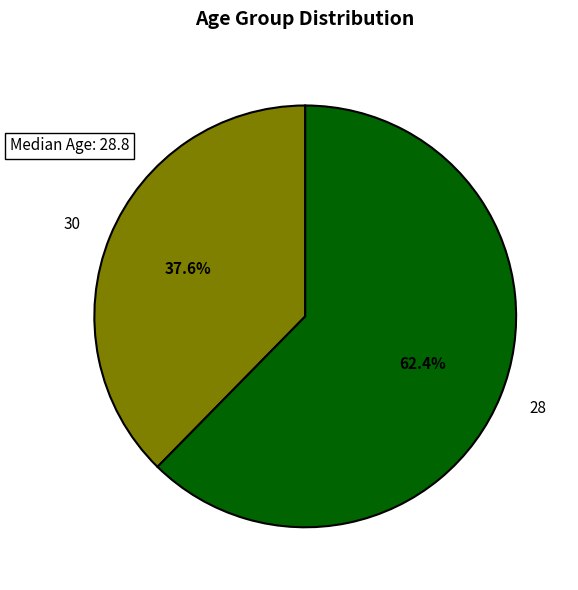

What percentage is the 30 slice, to the nearest percent?

38%